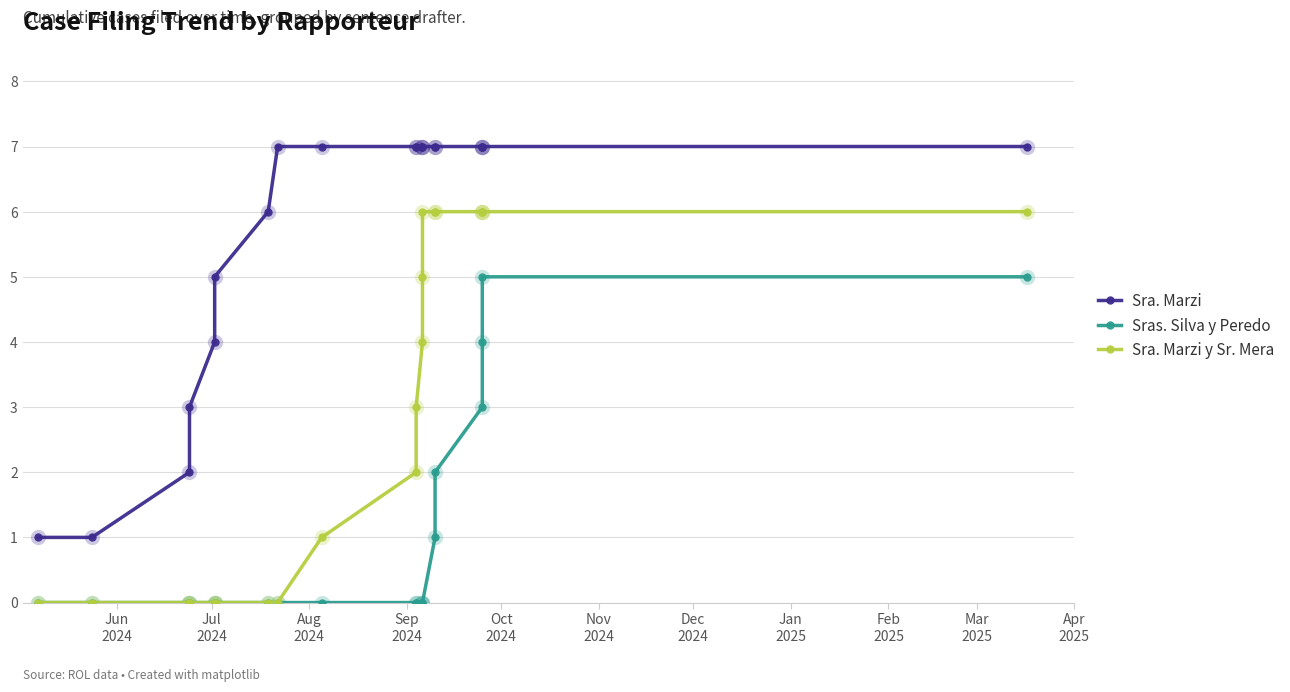

What is the label of the 5th point from the left?

Oct
2024